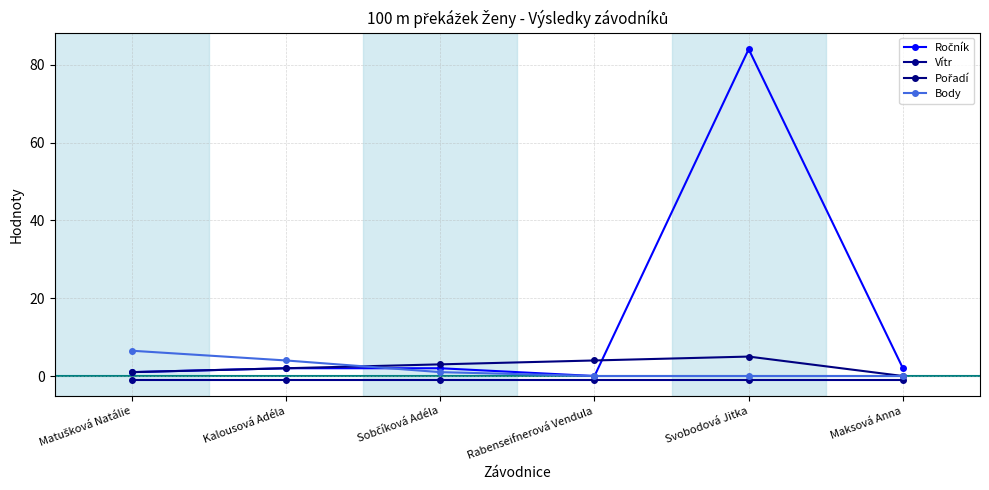

At which category is the sum across all series the highest?

Svobodová Jitka